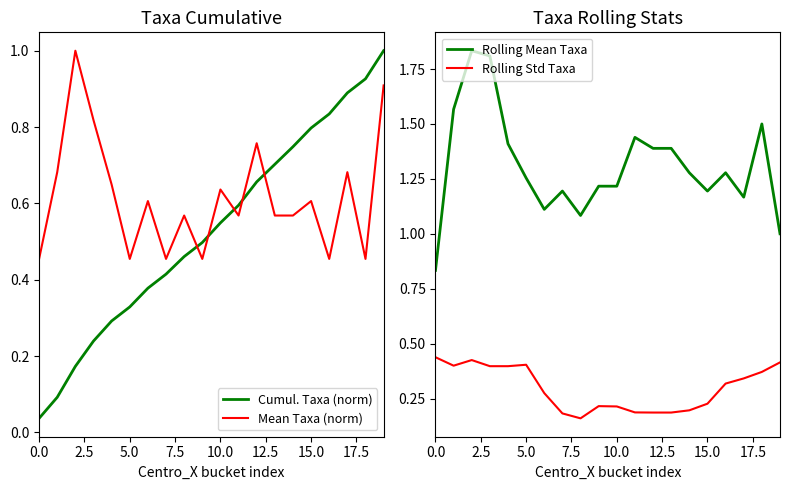

What is the average value of the Mean Taxa (norm) series?

0.6